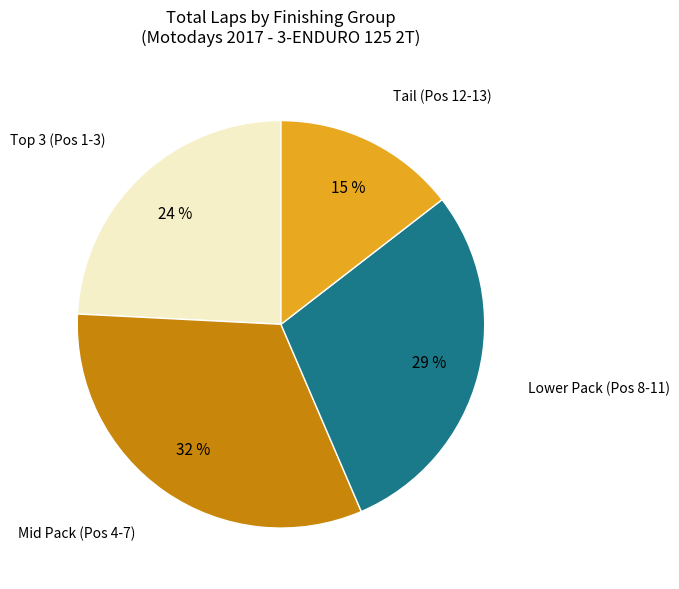

Does any single category account for the majority?

No